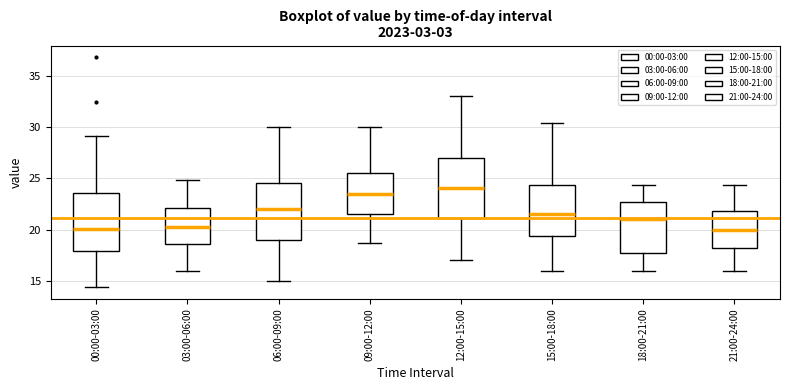

Where is the upper edge of the box for 21:00-24:00 on the y-axis? The values are not printed on the chart, so give them approximately, as read against the axis.

22.0